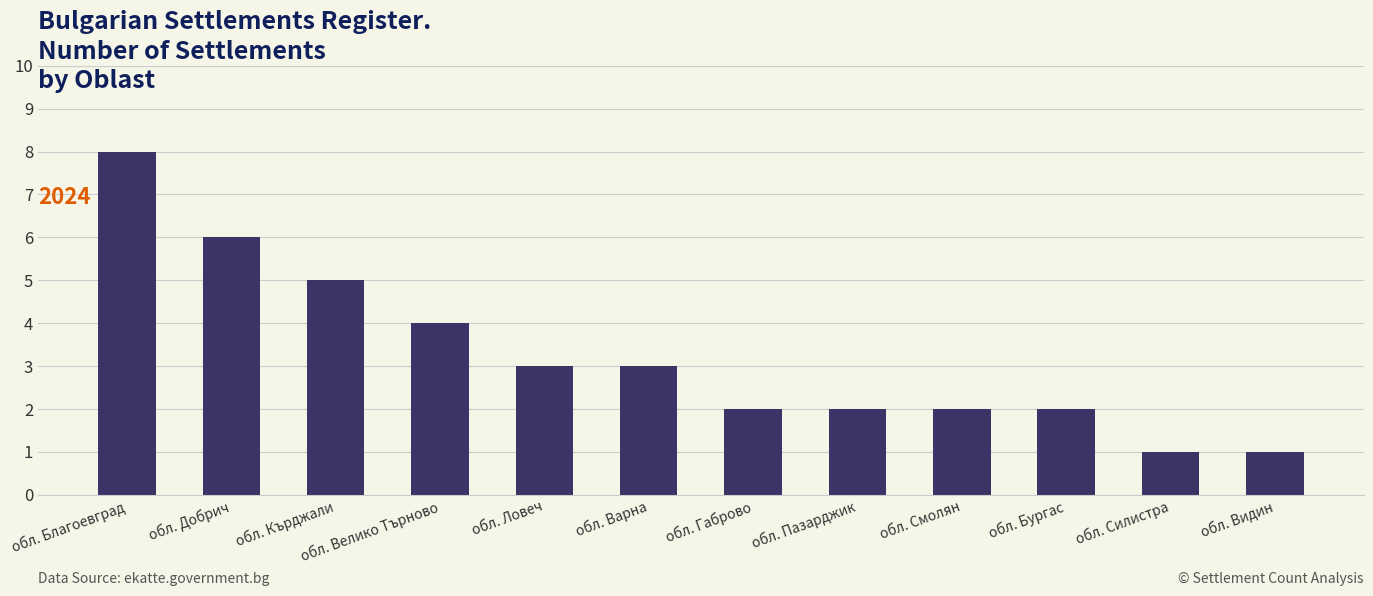

Reading left to right, list all the values displayed in this chart.

обл. Благоевград=8	обл. Добрич=6	обл. Кърджали=5	обл. Велико Търново=4	обл. Ловеч=3	обл. Варна=3	обл. Габрово=2	обл. Пазарджик=2	обл. Смолян=2	обл. Бургас=2	обл. Силистра=1	обл. Видин=1